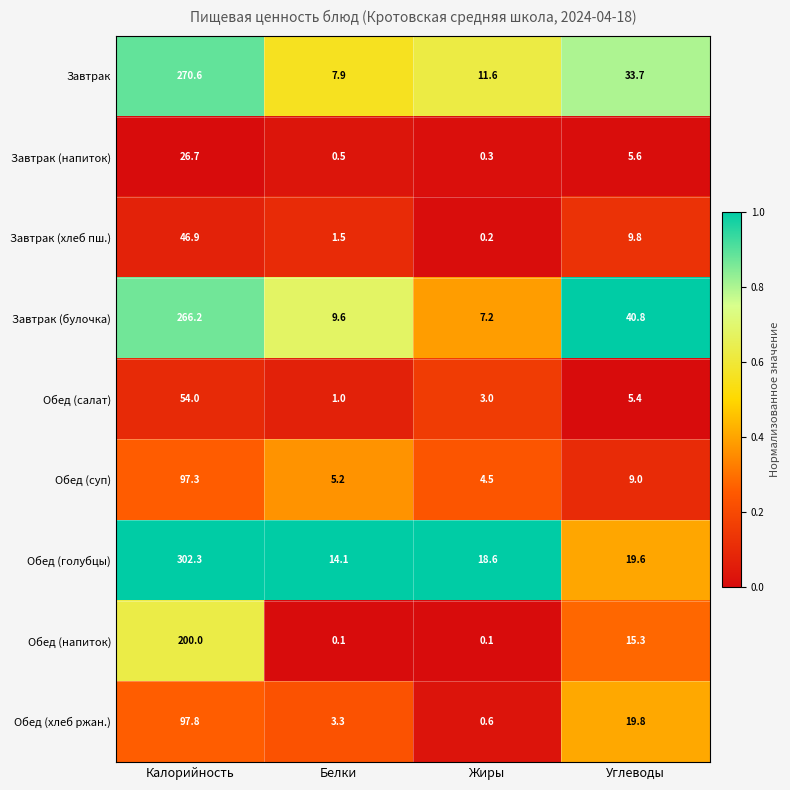

List the series in order of their peak value, highest first.

Обед (голубцы), Завтрак, Завтрак (булочка), Обед (напиток), Обед (хлеб ржан.), Обед (суп), Обед (салат), Завтрак (хлеб пш.), Завтрак (напиток)